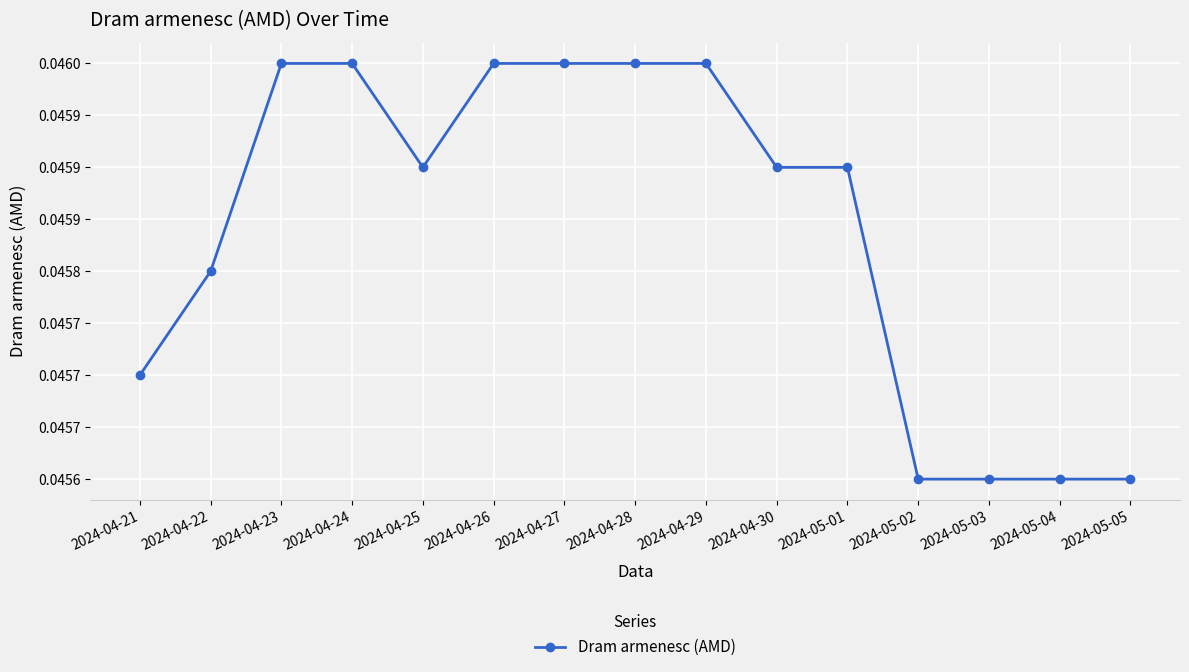

What is the label of the 8th point from the right?

2024-04-28